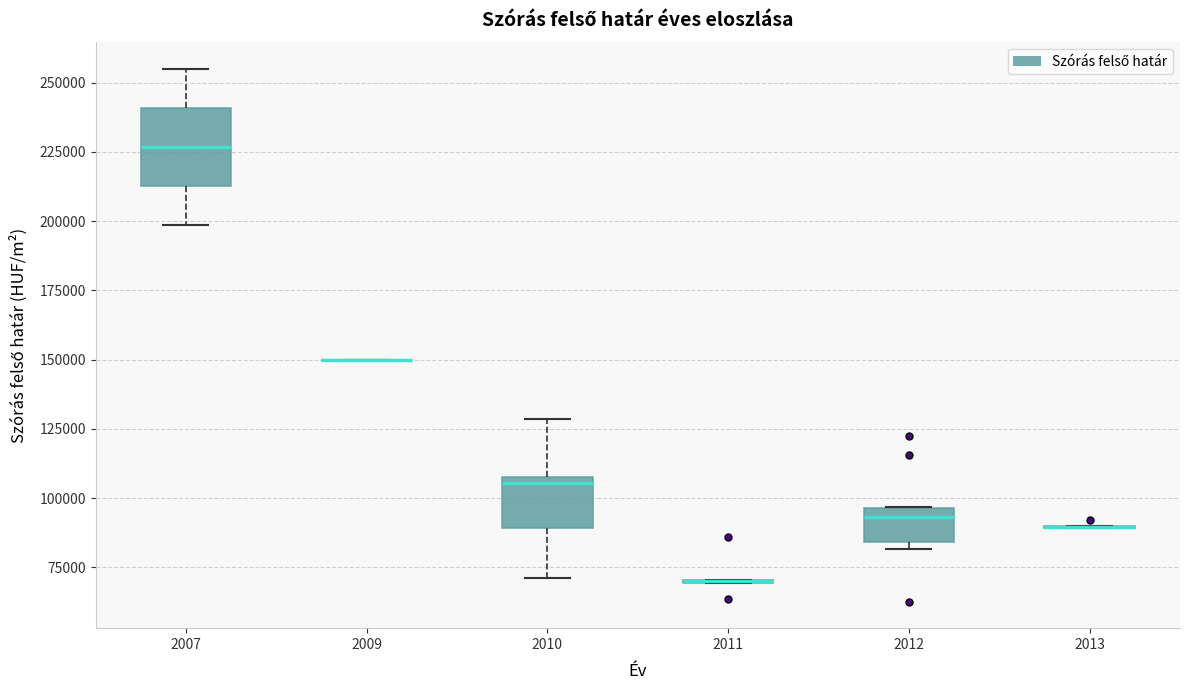

Reading left to right, transcribe this box plot: for each box, give where its median line is, the range the box spans, and where its two whiskers end, as read against the y-axis. The values are not printed on the chart, so give them approximately, as read against the axis.

2007: median 225000, box 215000 to 240000, whiskers 200000 to 255000
2009: box collapsed to a line at 150000, whiskers 150000 to 150000
2010: median 105000, box 90000 to 110000, whiskers 70000 to 130000
2011: box collapsed to a line at 70000, whiskers 70000 to 70000
2012: median 95000 (just below the box's upper edge), box 85000 to 95000, whiskers 80000 to 95000
2013: box collapsed to a line at 90000, whiskers 90000 to 90000